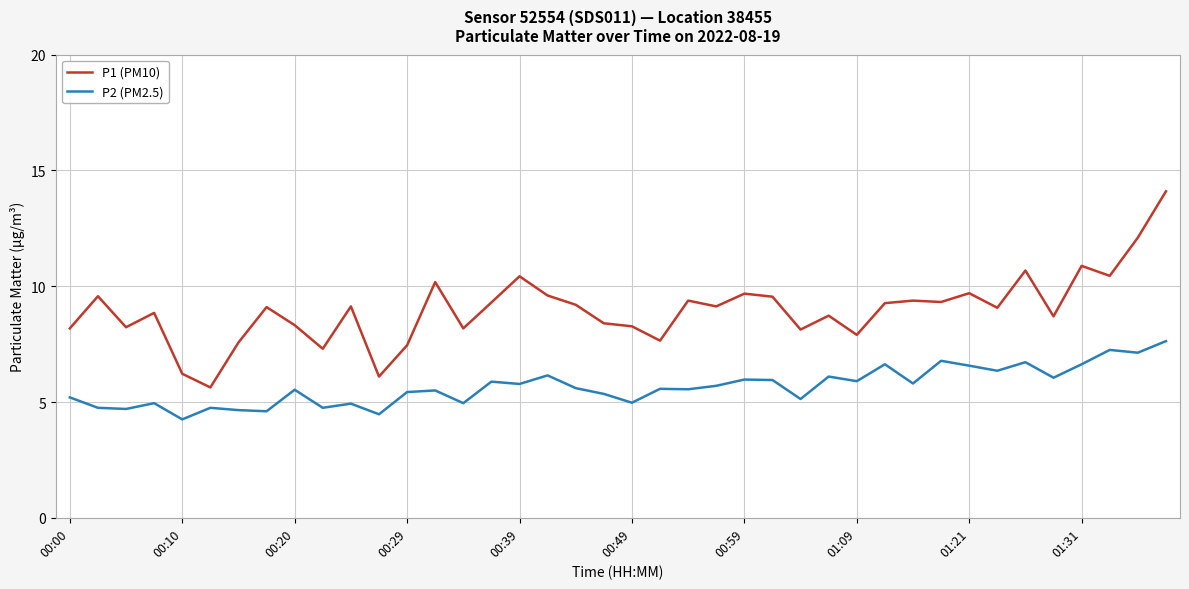

Does the chart display data point markers on the line(s)?

No